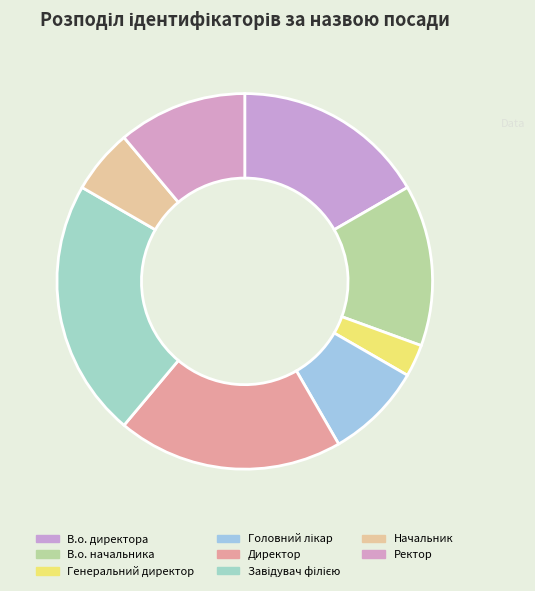

Combined, what portion of the pie is В.о. начальника and Головний лікар?

22.2%